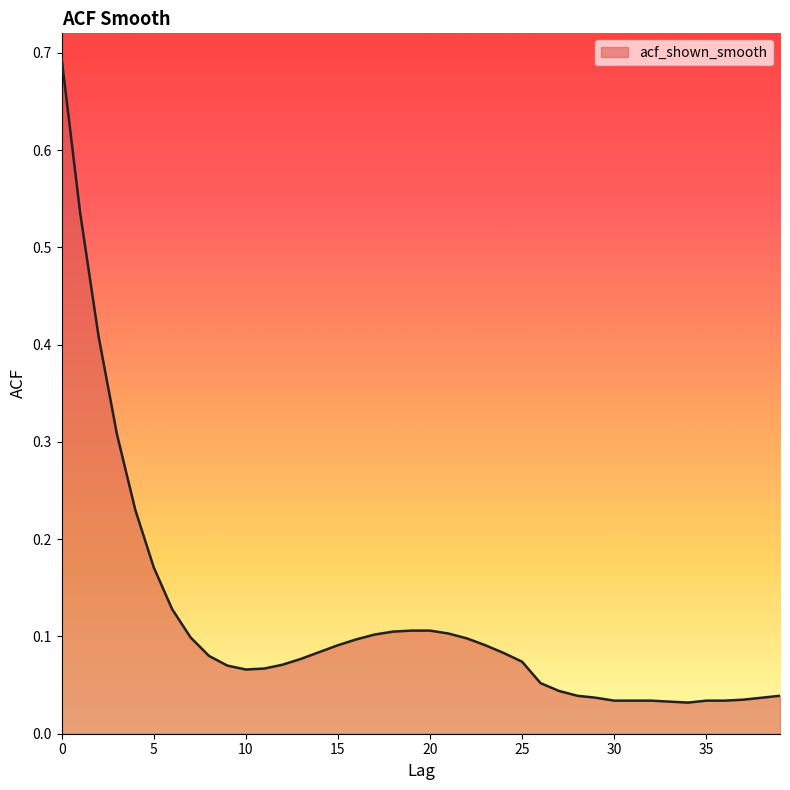

What is the difference between the maximum and minimum values?

0.7